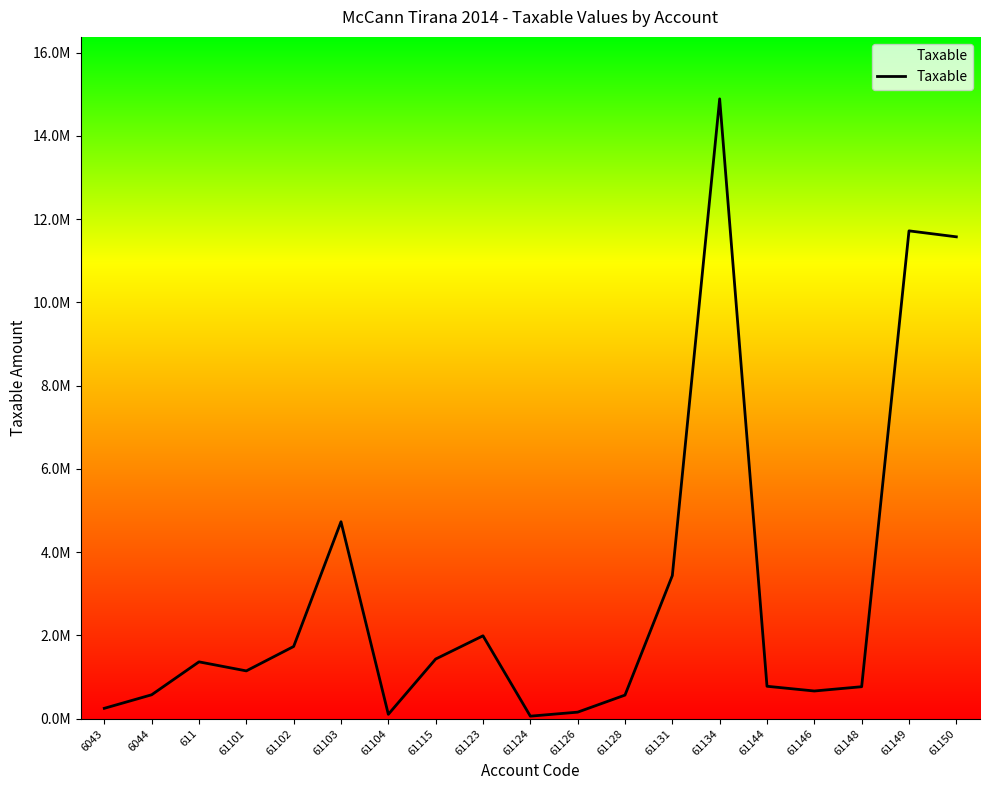

The chart shows a value of 546832.5 at 611. True or false?

False